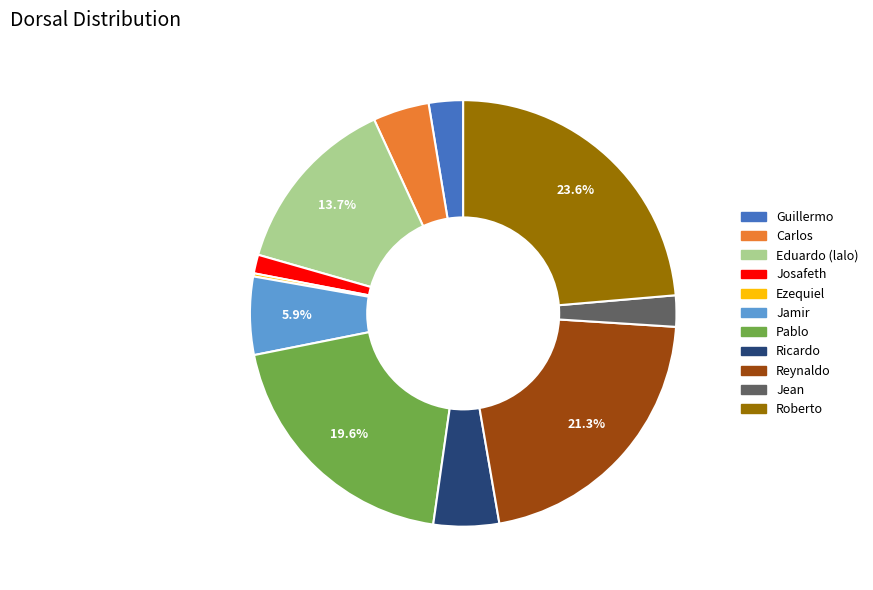

Which slice is the largest?

Roberto